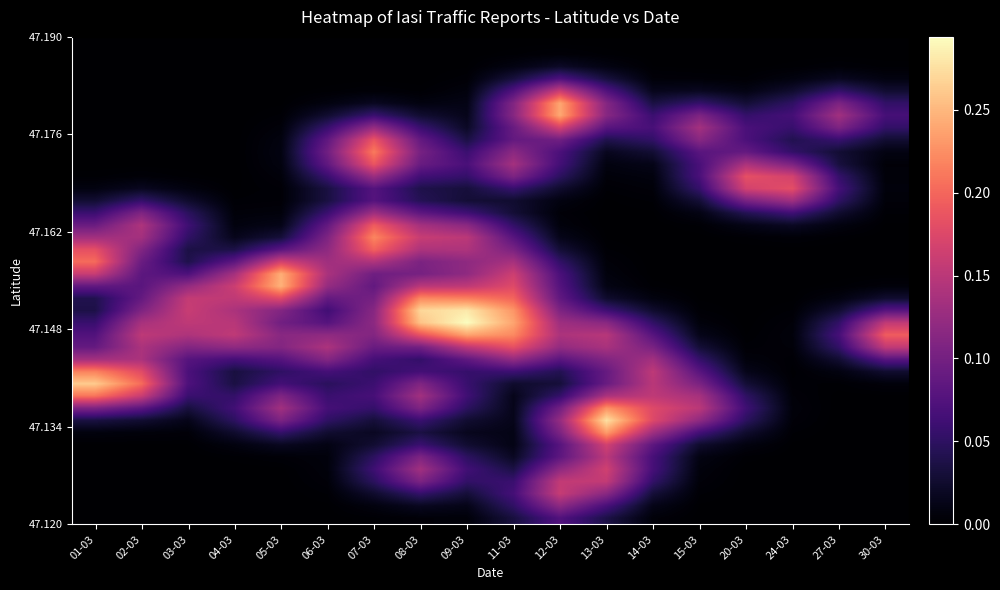

Which category has the lowest value across all series?

01-03